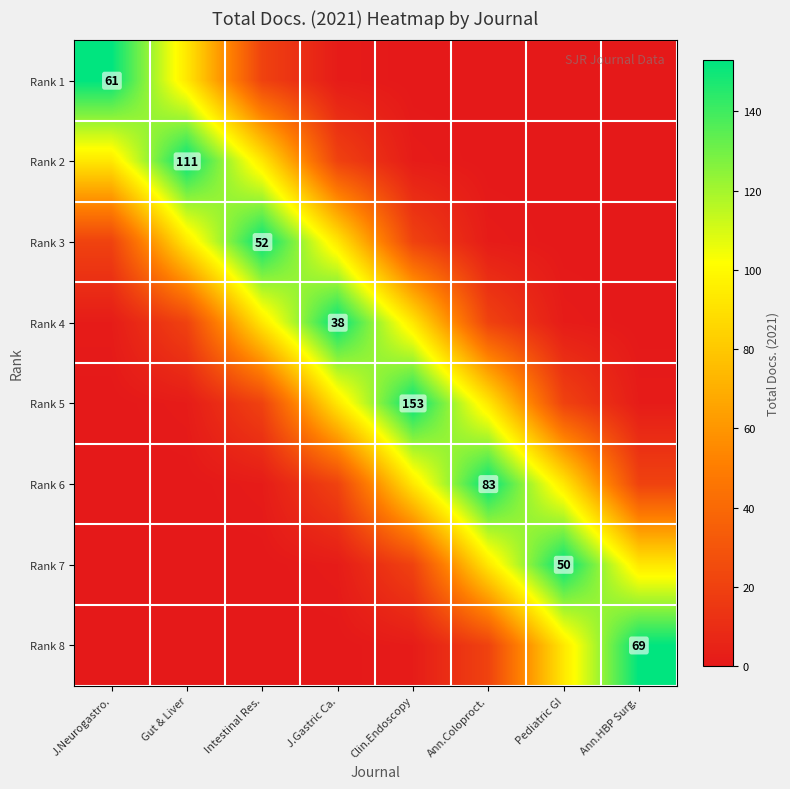

Between Ann.HBP Surg. and Gut & Liver, which is larger?

Gut & Liver